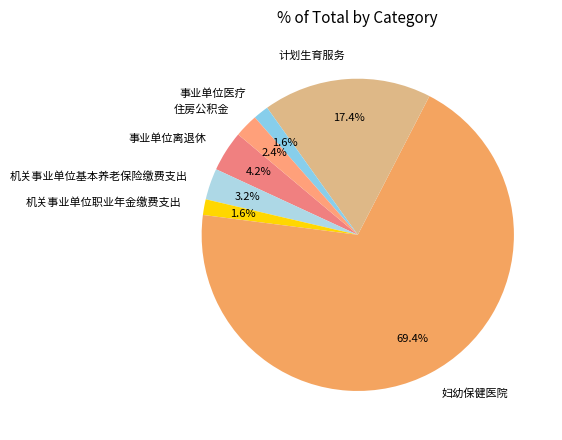

The 住房公积金 slice represents 2% of the pie. True or false?

True